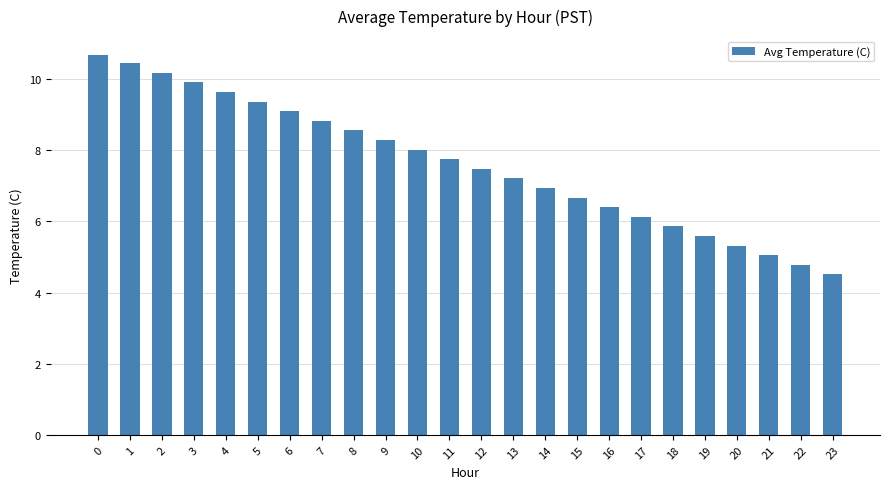

What is the maximum value shown in the chart?

10.7